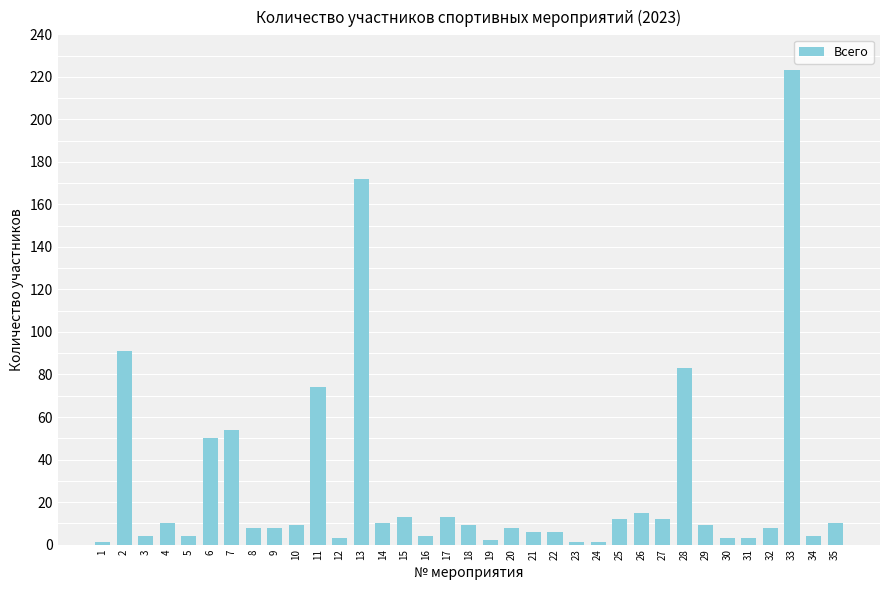

The chart shows a value of 9 at 18. True or false?

True